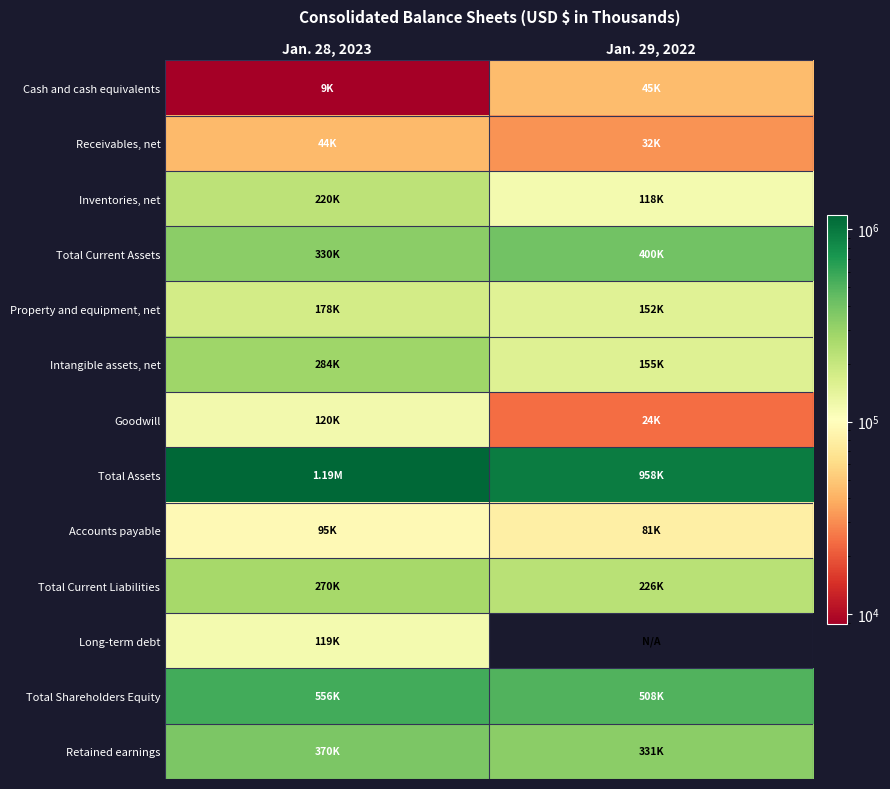

How many series are shown in this chart?

13